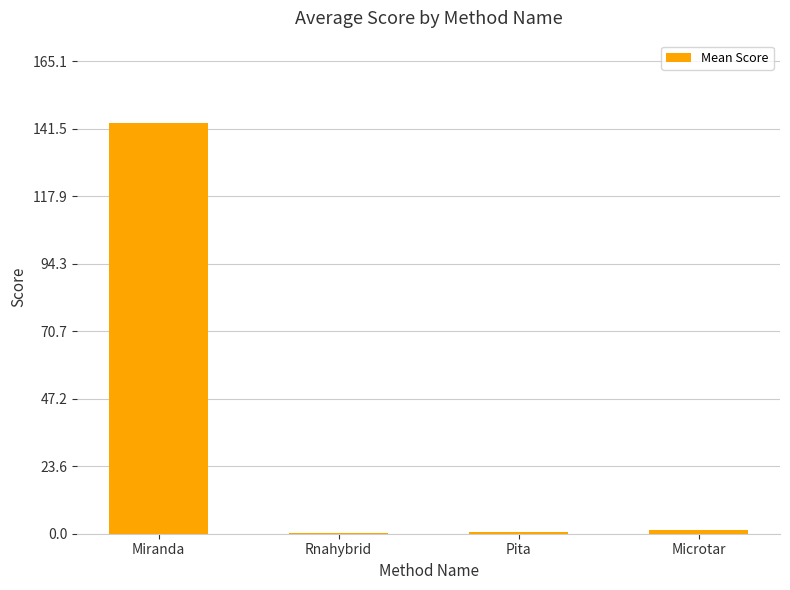

At which category does the chart reach its peak across all series?

Miranda